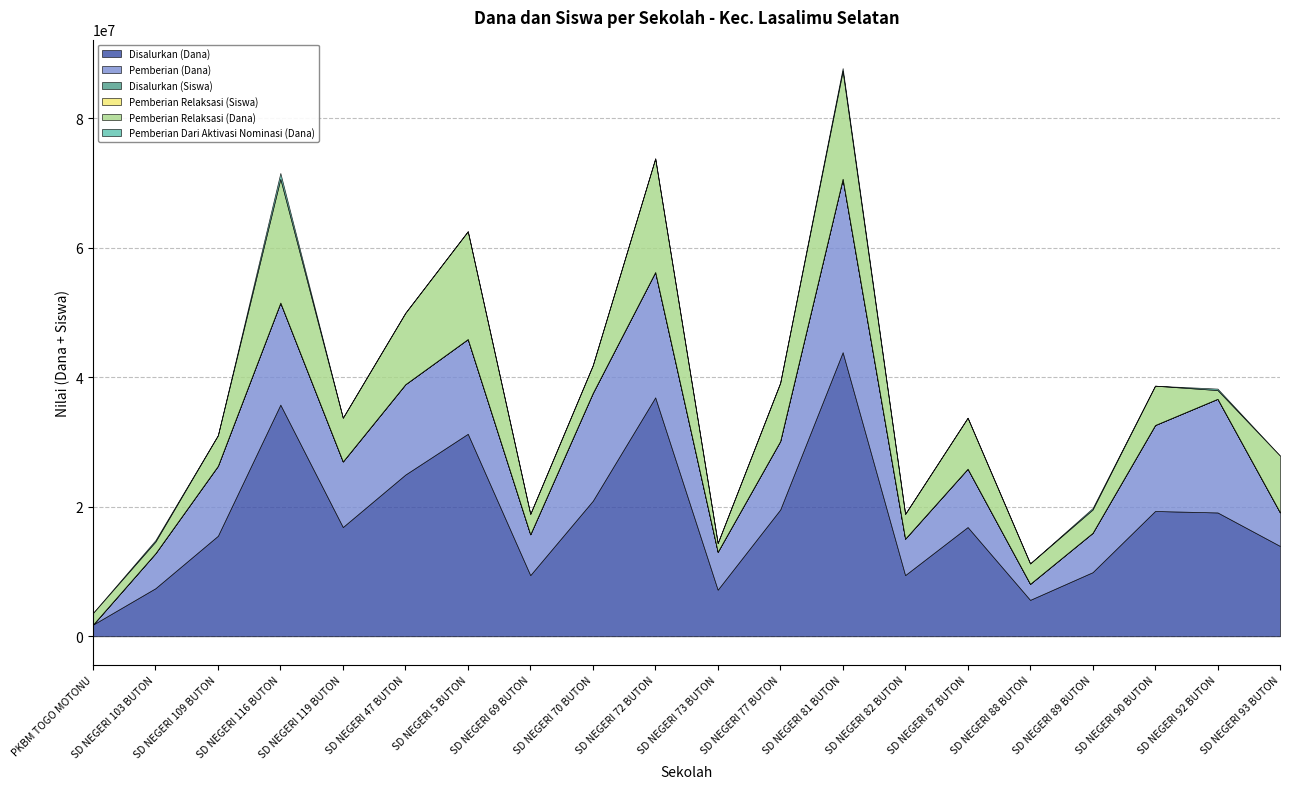

True or false: Pemberian (Dana) and Pemberian Relaksasi (Siswa) cross at least once.

True